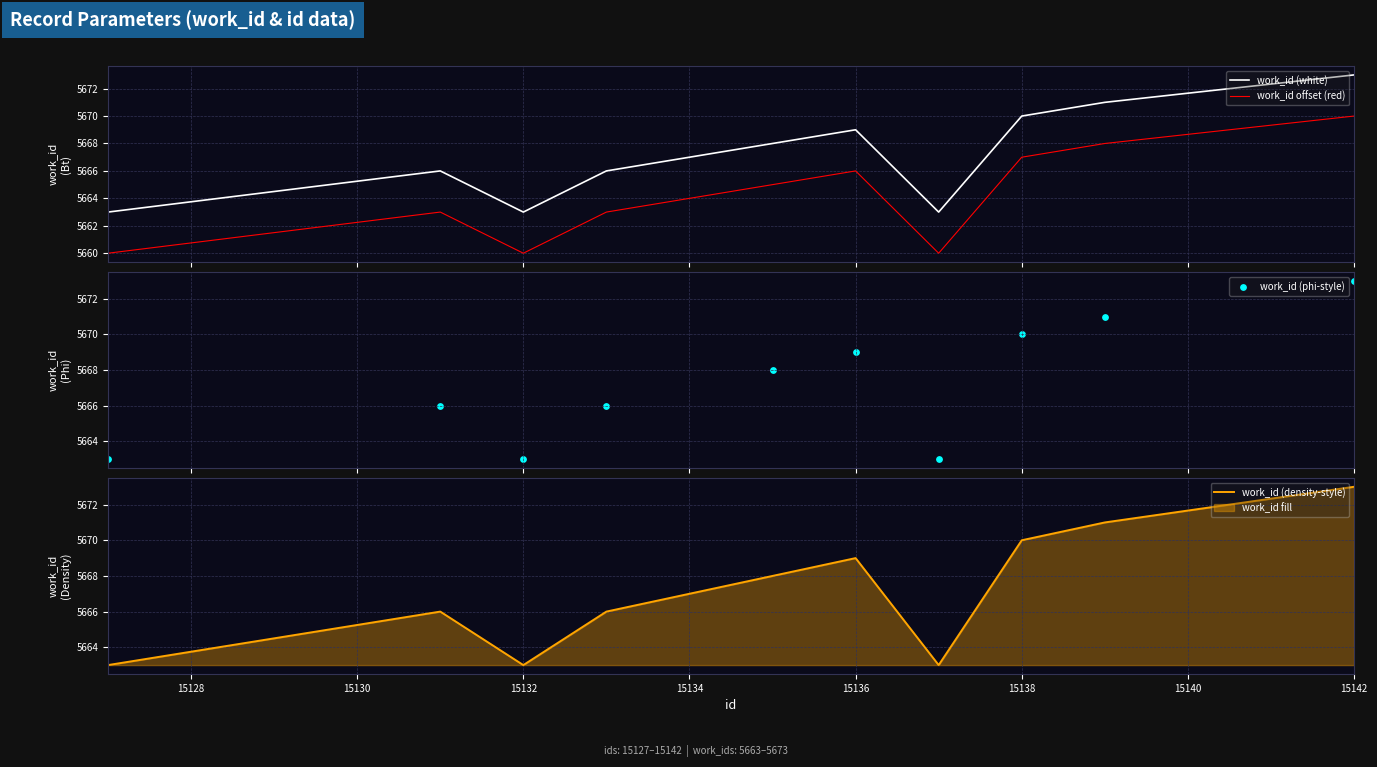

Which series reaches the minimum Y coordinate?

work_id offset (red)